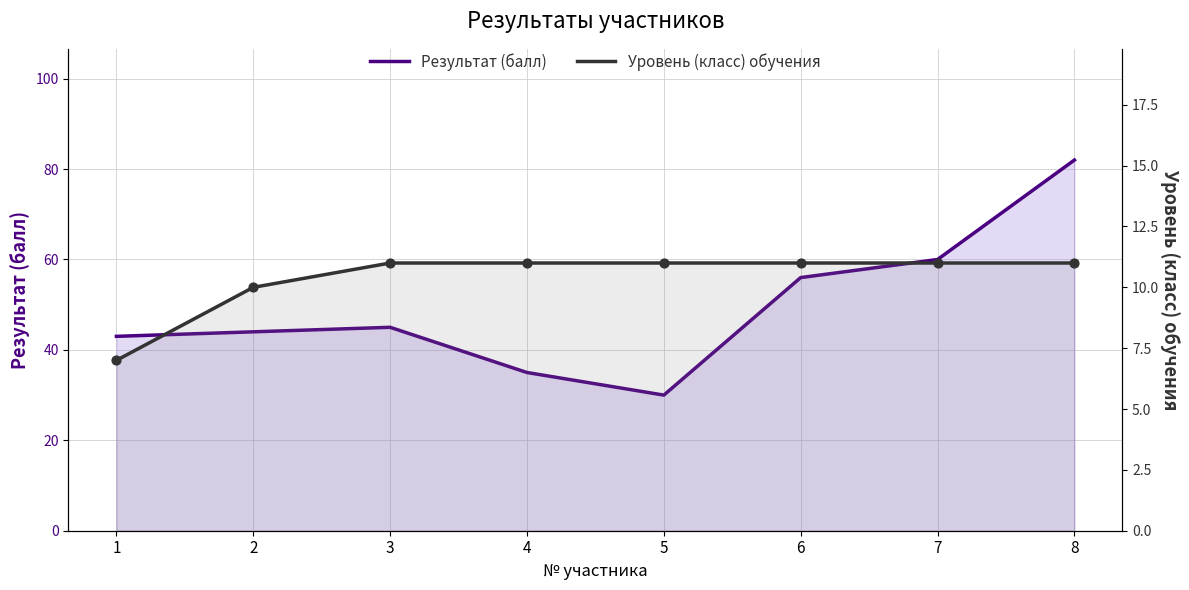

Is the value of Уровень (класс) обучения at 3 greater than the value of Результат (балл) at 4?

No